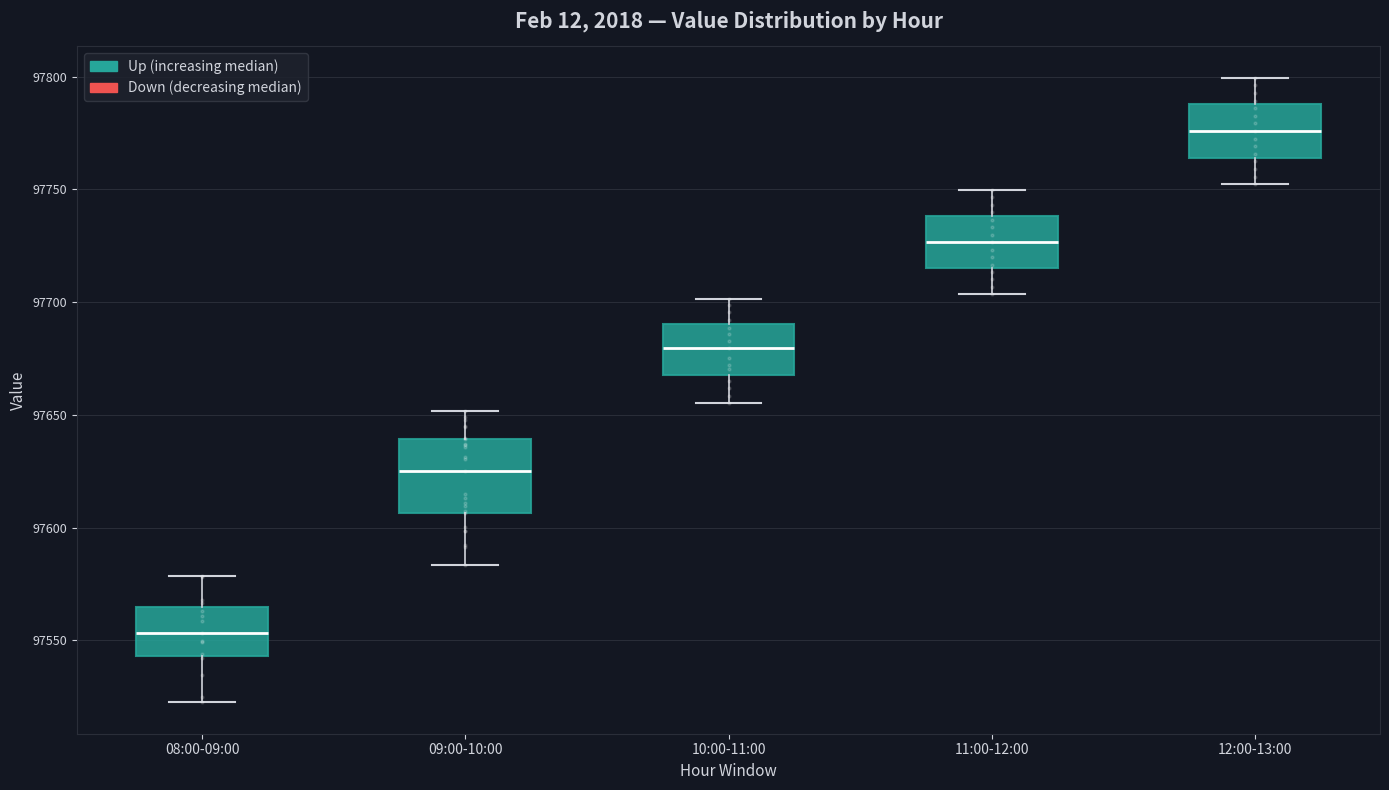

Which box is the tallest, from its lower edge to its upper edge?

09:00-10:00